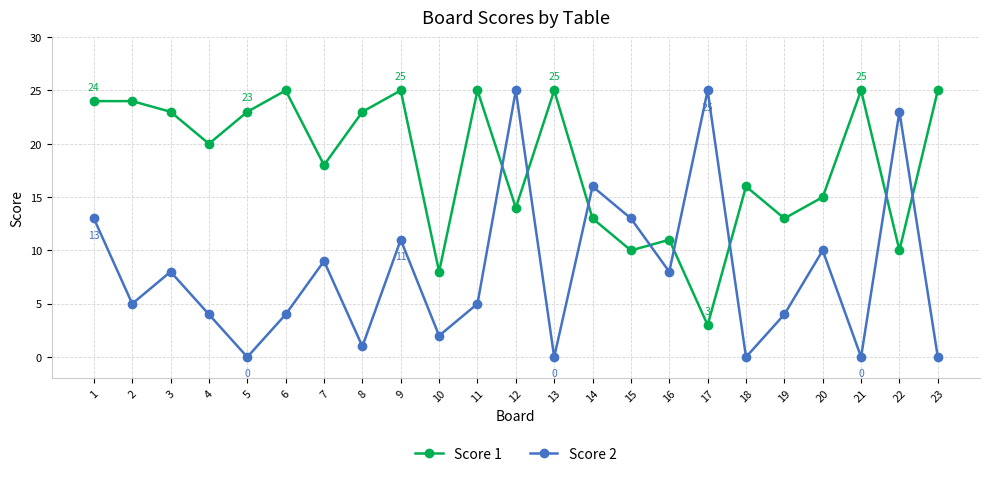

Between which two adjacent categories do Score 1 and Score 2 first intersect?

11 and 12